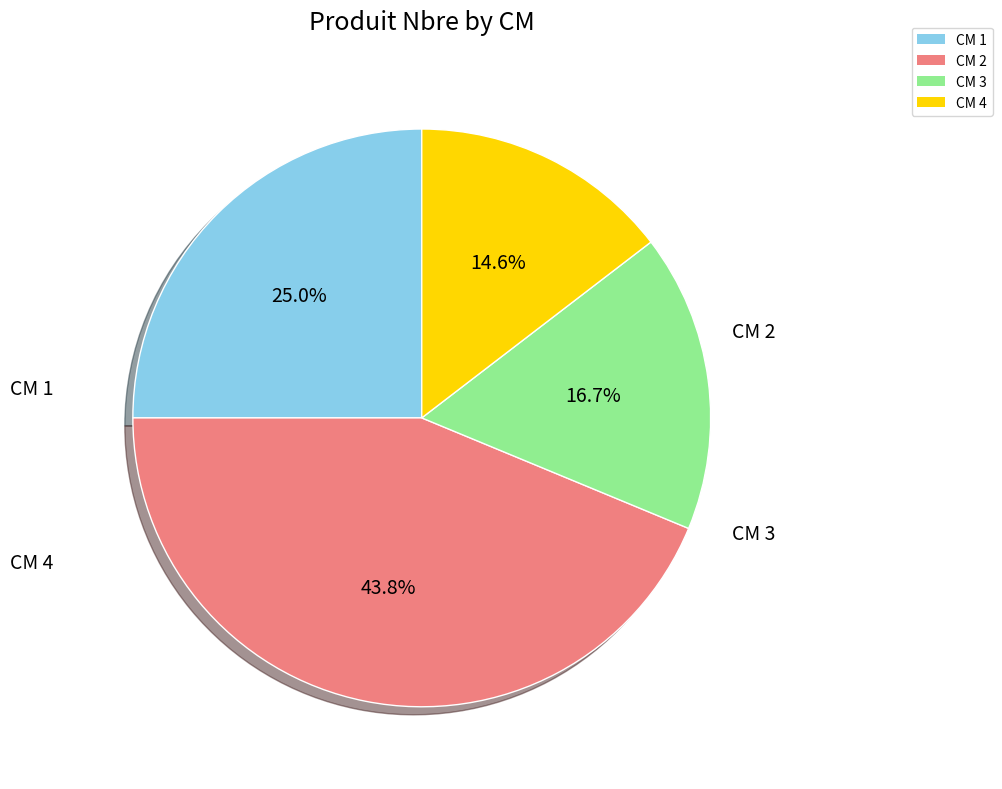

Does any single category account for the majority?

No